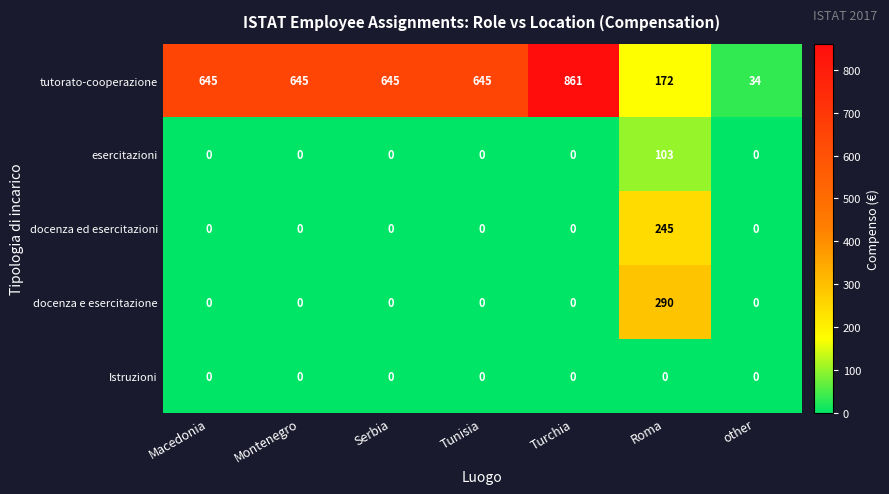

List the series in order of their peak value, lowest first.

Istruzioni, esercitazioni, docenza ed esercitazioni, docenza e esercitazione, tutorato-cooperazione